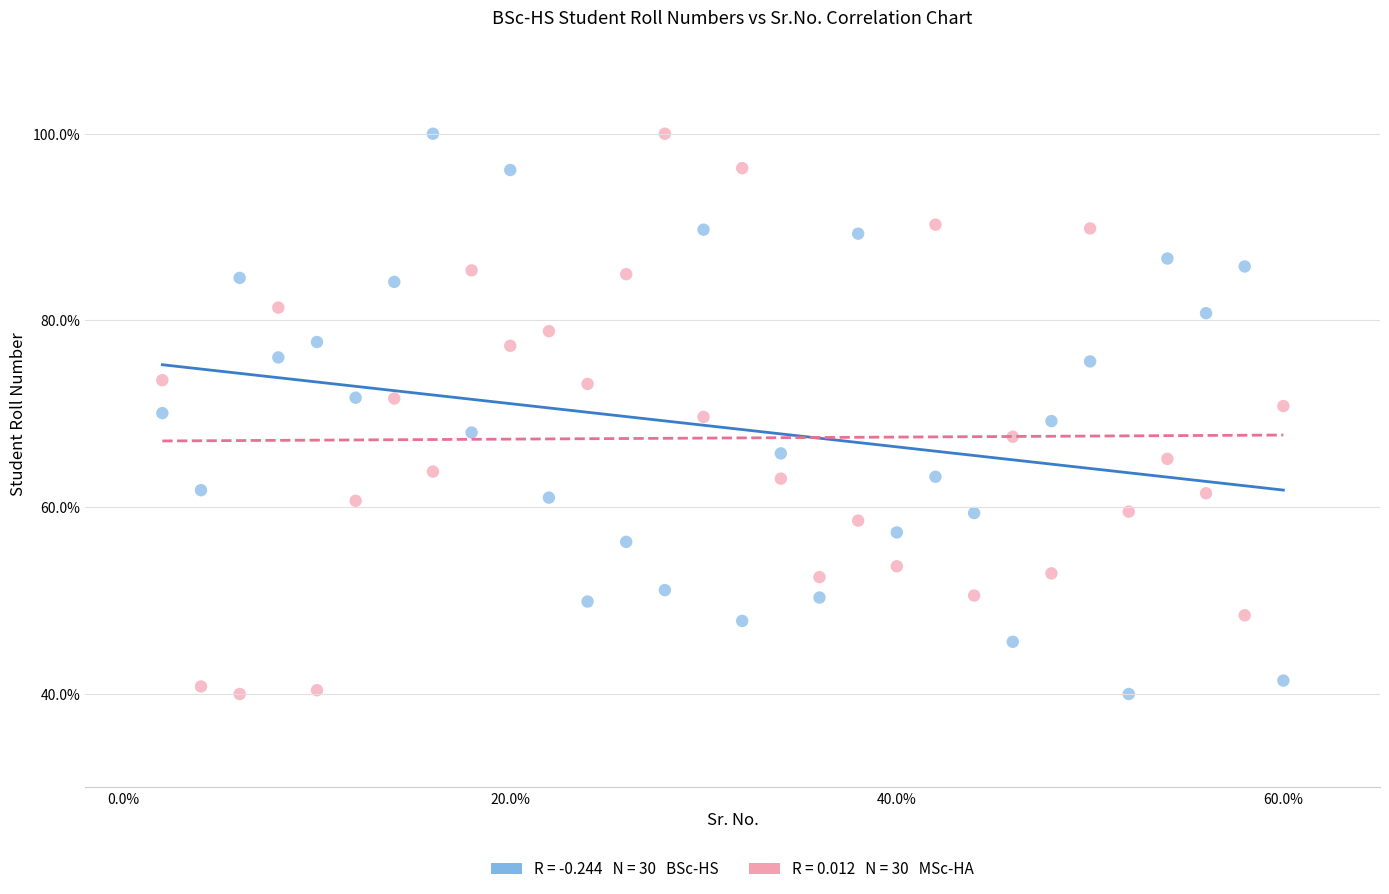

Across all data points, what is the range of Y values (max minus min)?

60.0